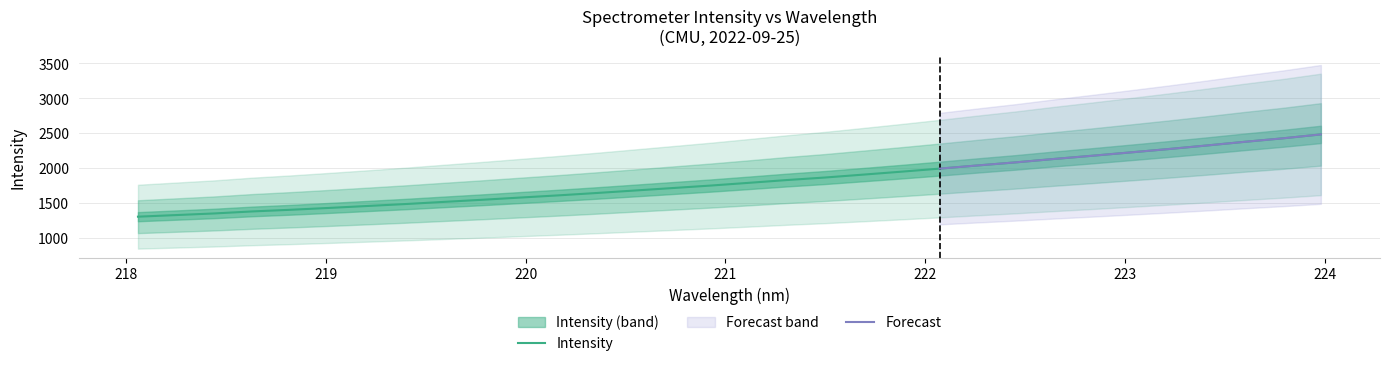

List the labels in order of value, smallest first.

218.0596, 218.2508, 218.442, 218.6332, 218.8244, 219.0156, 219.2067, 219.3979, 219.589, 219.7801, 219.9712, 220.1623, 220.3533, 220.5444, 220.7354, 220.9264, 221.1174, 221.3083, 221.4993, 221.6902, 221.8812, 222.0721, 222.263, 222.4538, 222.6447, 222.8355, 223.0264, 223.2172, 223.408, 223.5987, 223.7895, 223.9802